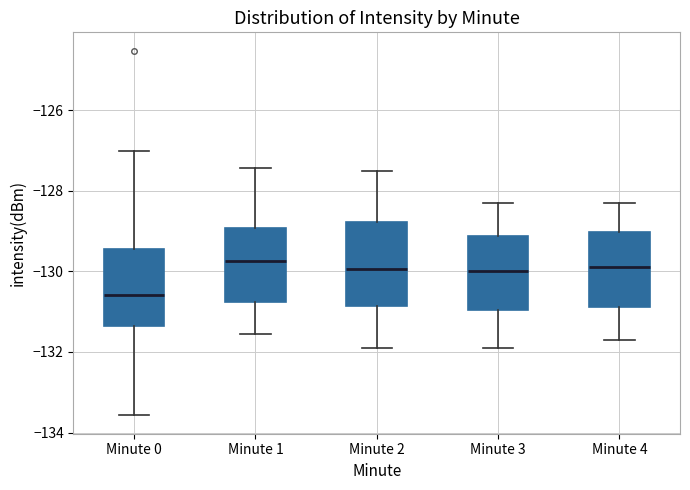

Reading left to right, transcribe this box plot: for each box, give where its median line is, the range the box spans, and where its two whiskers end, as read against the y-axis. The values are not printed on the chart, so give them approximately, as read against the axis.

Minute 0: median -130.6, box -131.4 to -129.4, whiskers -133.6 to -127.0
Minute 1: median -129.8, box -130.8 to -129.0, whiskers -131.6 to -127.4
Minute 2: median -130.0, box -130.8 to -128.8, whiskers -131.8 to -127.4
Minute 3: median -130.0, box -131.0 to -129.2, whiskers -131.8 to -128.2
Minute 4: median -129.8, box -130.8 to -129.0, whiskers -131.6 to -128.2